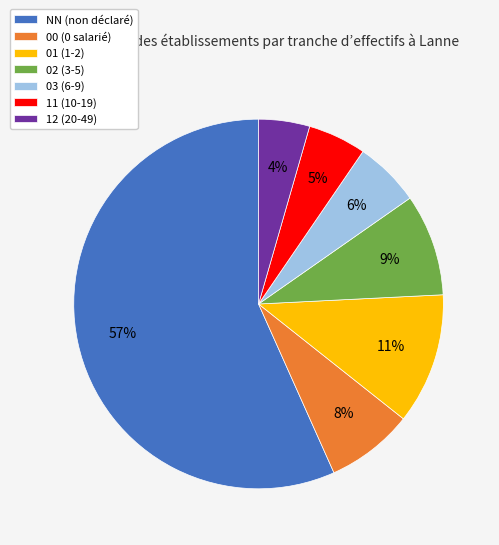

To the nearest percent, what is the difference between the 11 (10-19) and 00 (0 salarié) slice percentages?

3%